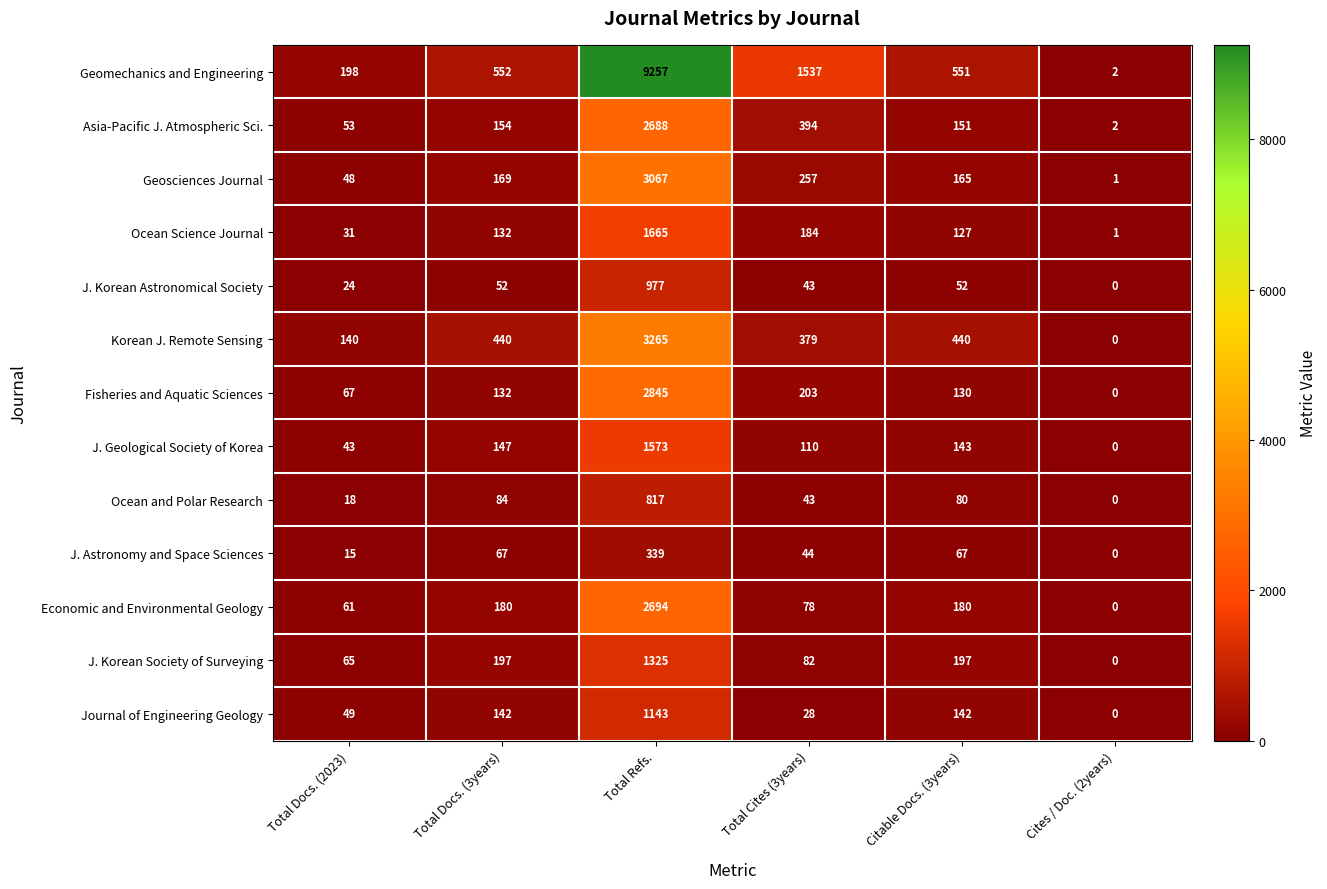

What is the difference between the Ocean Science Journal values at Citable Docs. (3years) and Total Docs. (3years)?

5